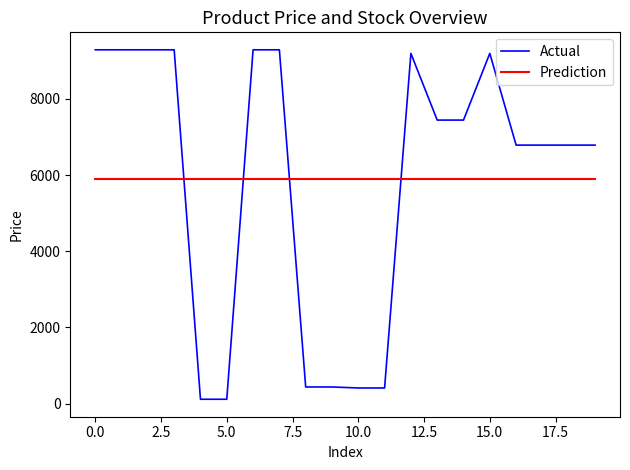

Rank the series by their maximum value, from lowest to highest.

Prediction, Actual